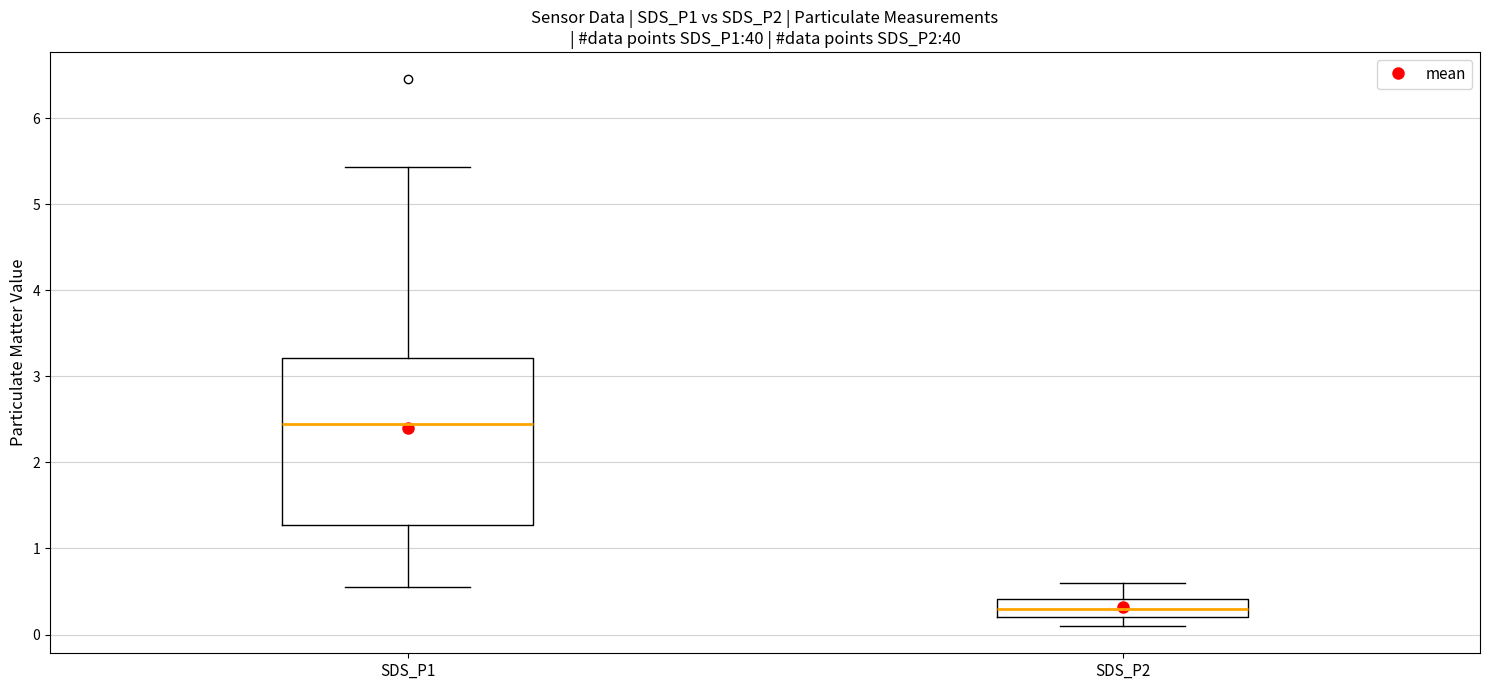

Which box has the highest median line?

SDS_P1